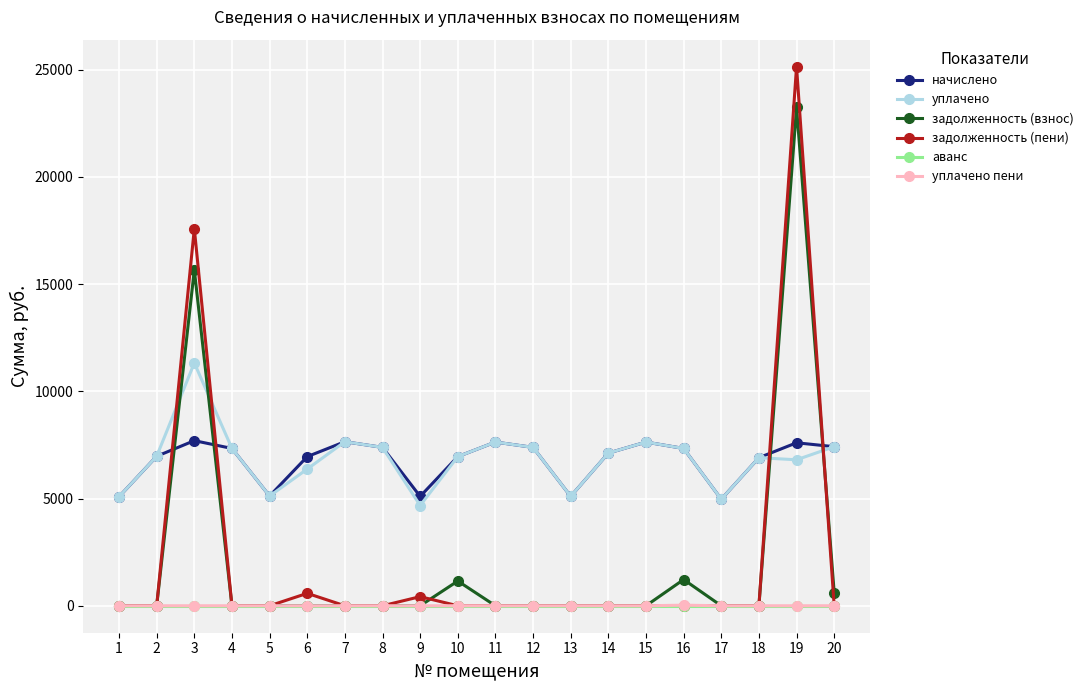

What are all the series names shown in the legend?

начислено, уплачено, задолженность (взнос), задолженность (пени), аванс, уплачено пени